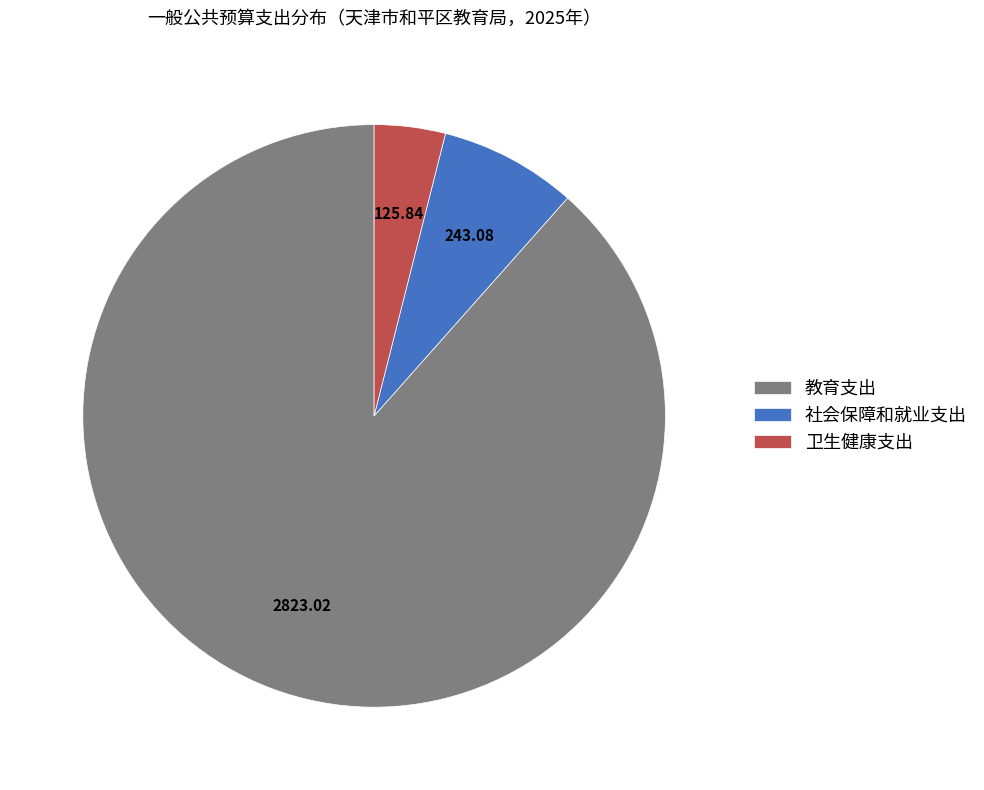

Which slice is the smallest?

卫生健康支出